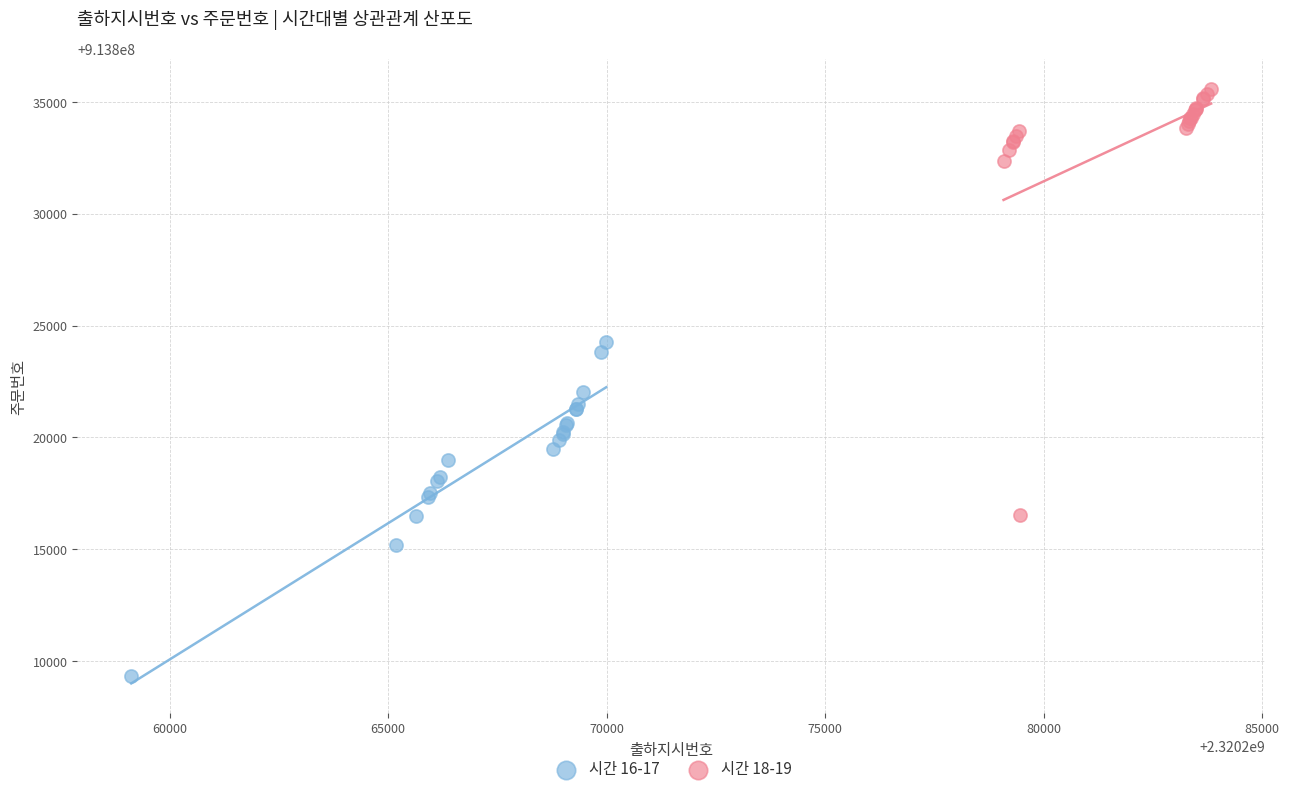

Which series contains the lowest Y value?

시간 16-17